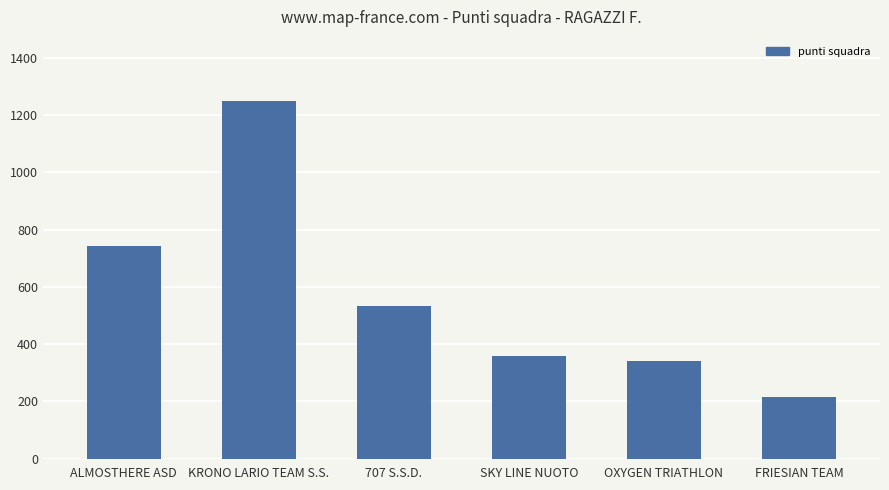

What is the value of the 5th bar from the left?

342